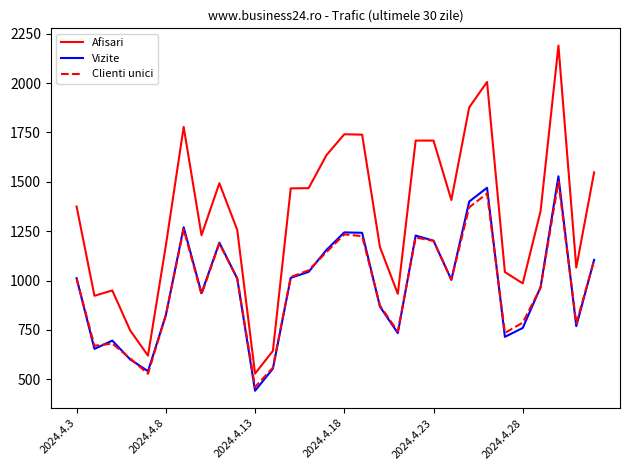

What is the maximum value for Clienti unici?

1501